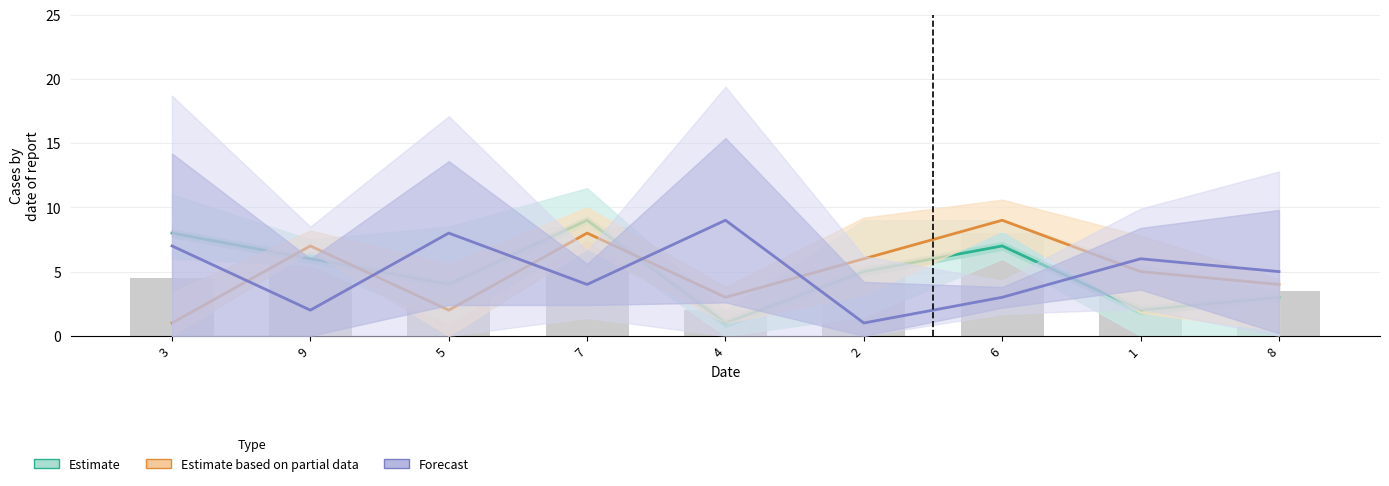

What position from the left is 2?

6